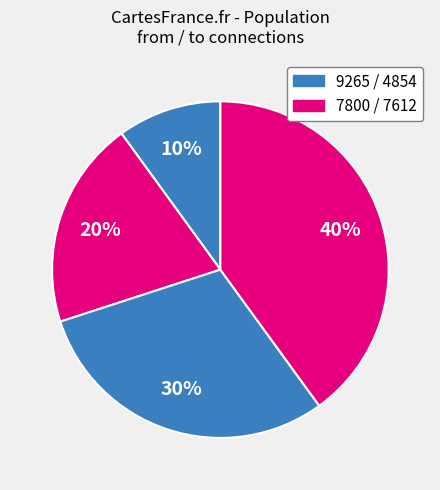

How many segments does this pie chart have?

4